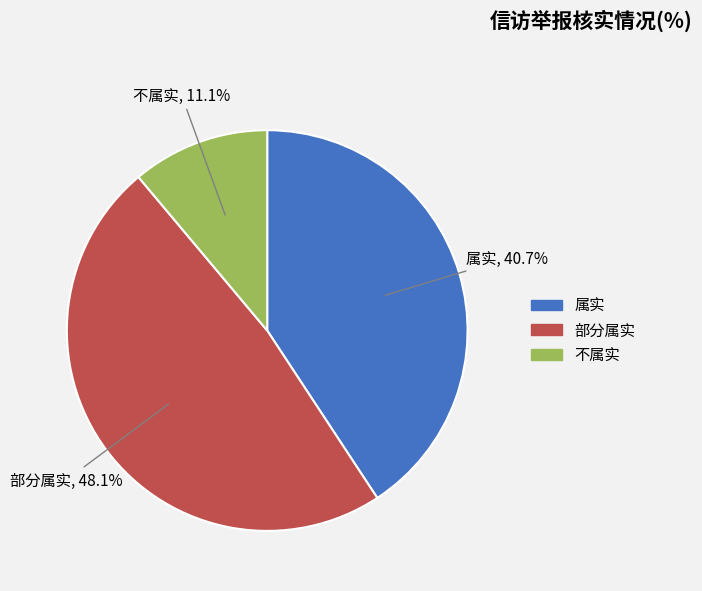

True or false: 不属实 accounts for 1% of the total.

False